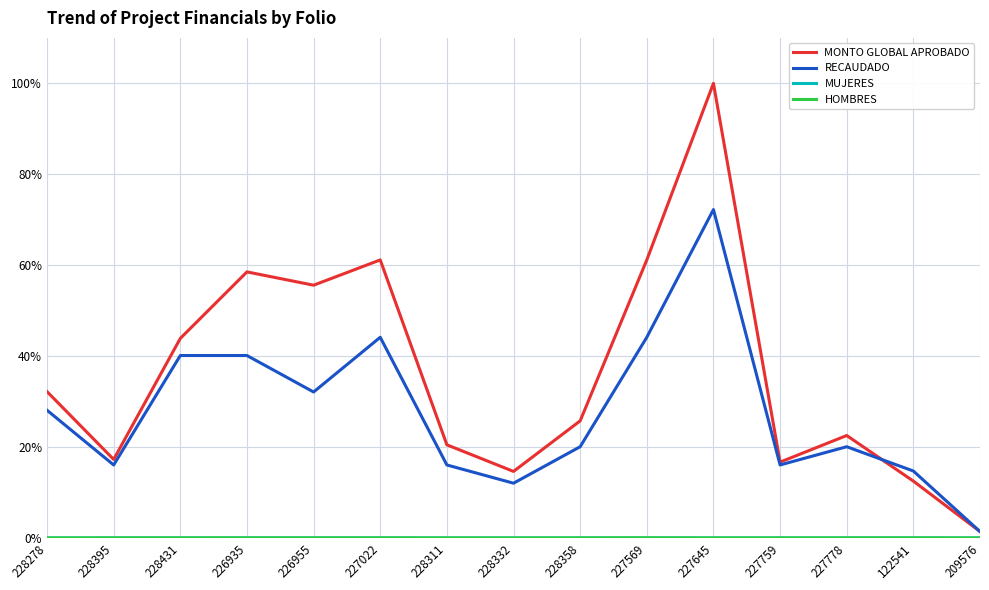

What is the sum of the RECAUDADO values at 226955 and 227569?

0.8